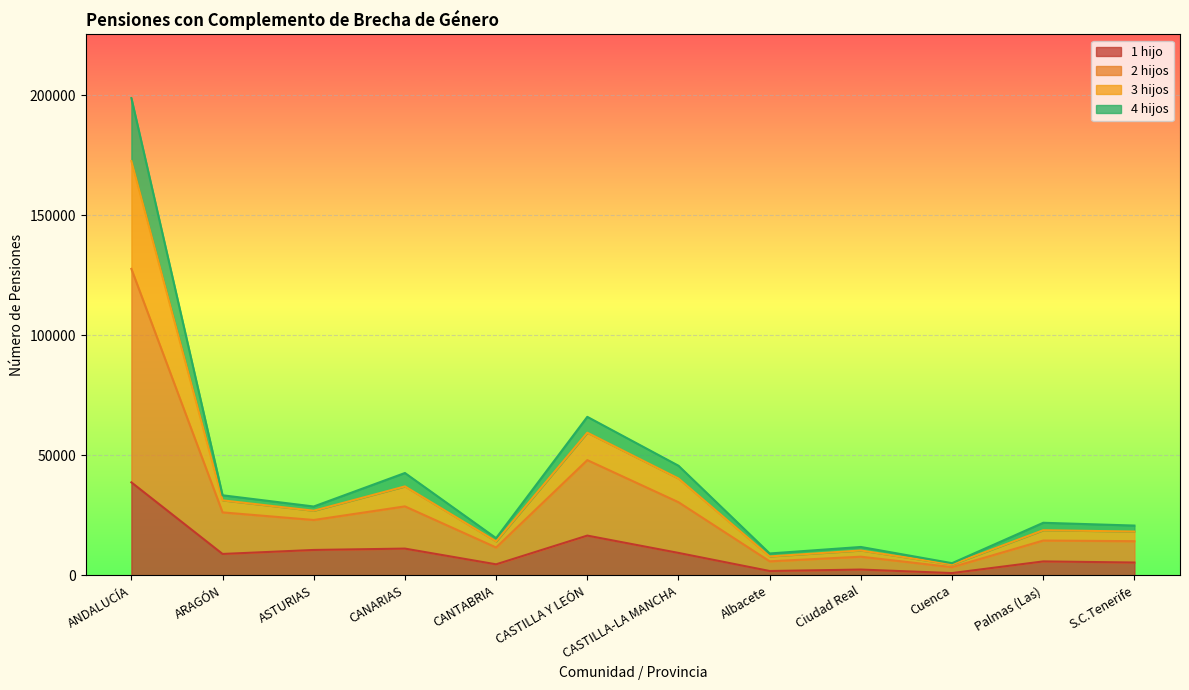

What position from the left is ASTURIAS?

3